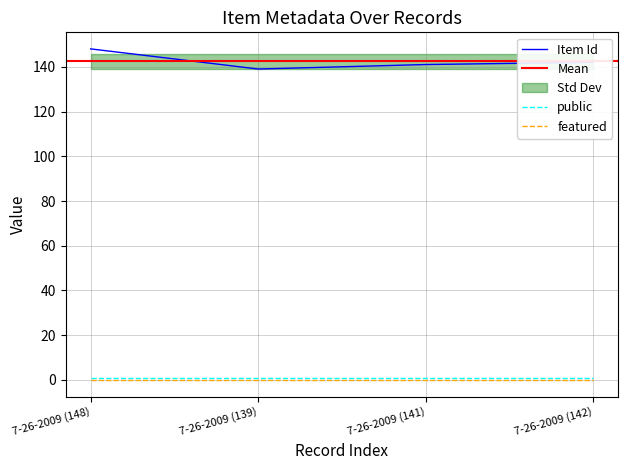

True or false: public and Item Id intersect in this chart.

False